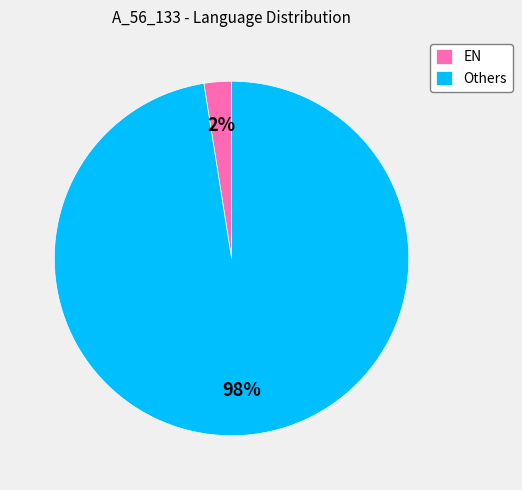

Which slice is the largest?

Others